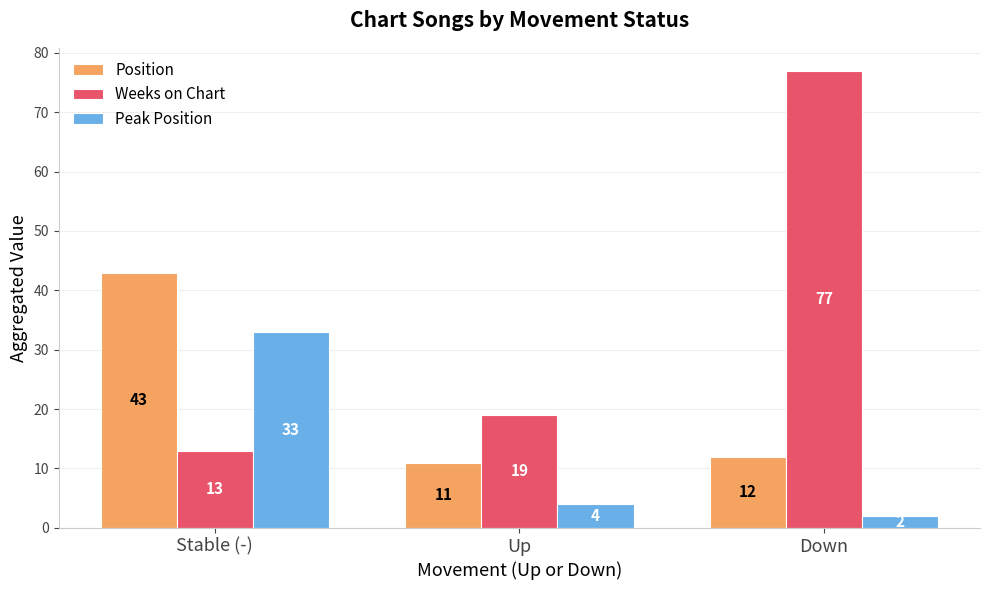

The Position series shows 19 at Up. True or false?

False